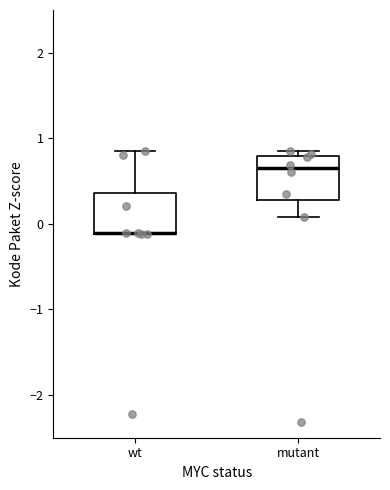

Where is the upper edge of the box for wt on the y-axis? The values are not printed on the chart, so give them approximately, as read against the axis.

0.4